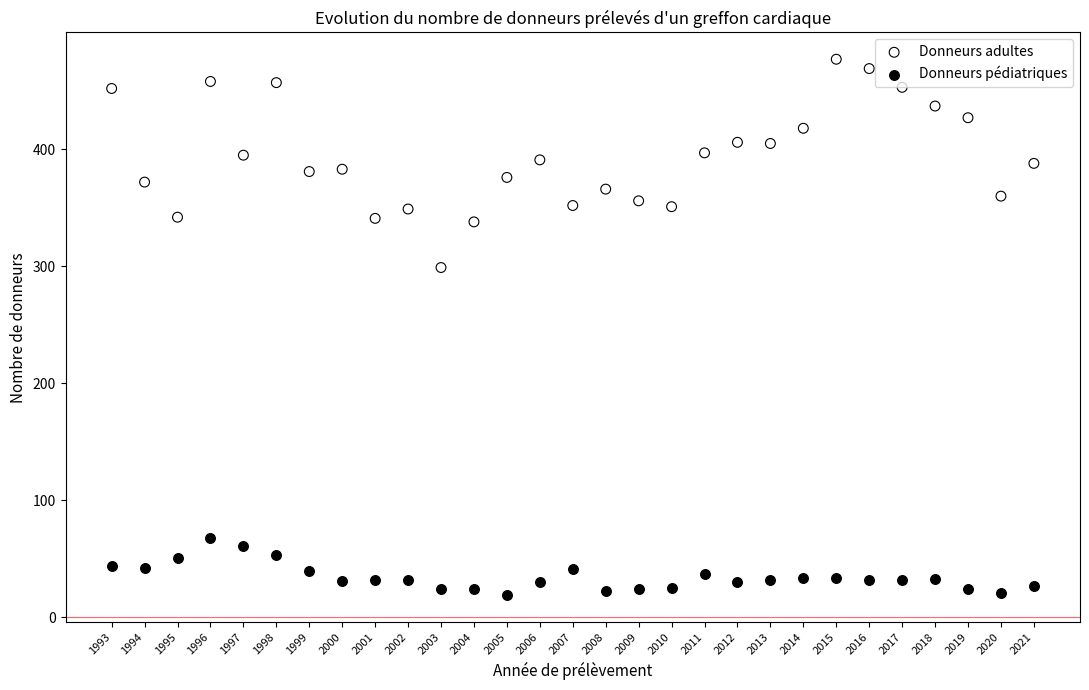

Across all data points, what is the range of X values (max minus min)?

28